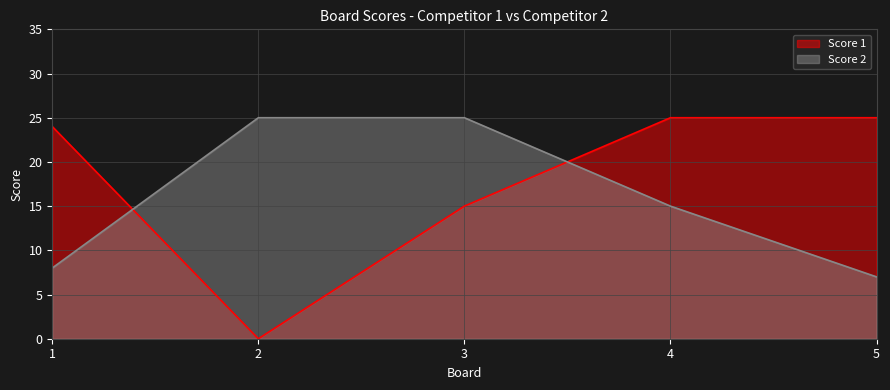

True or false: Score 1 and Score 2 intersect in this chart.

True